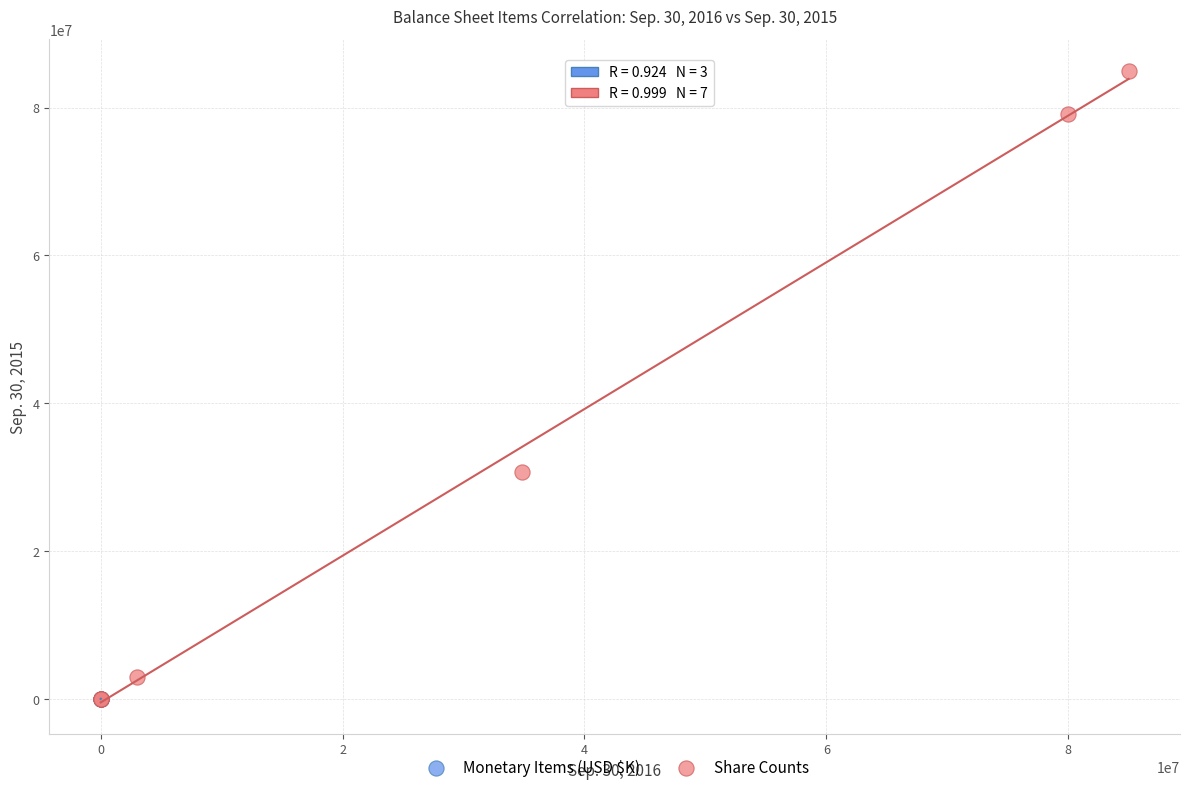

Which series has the widest spread of Y values?

Share Counts